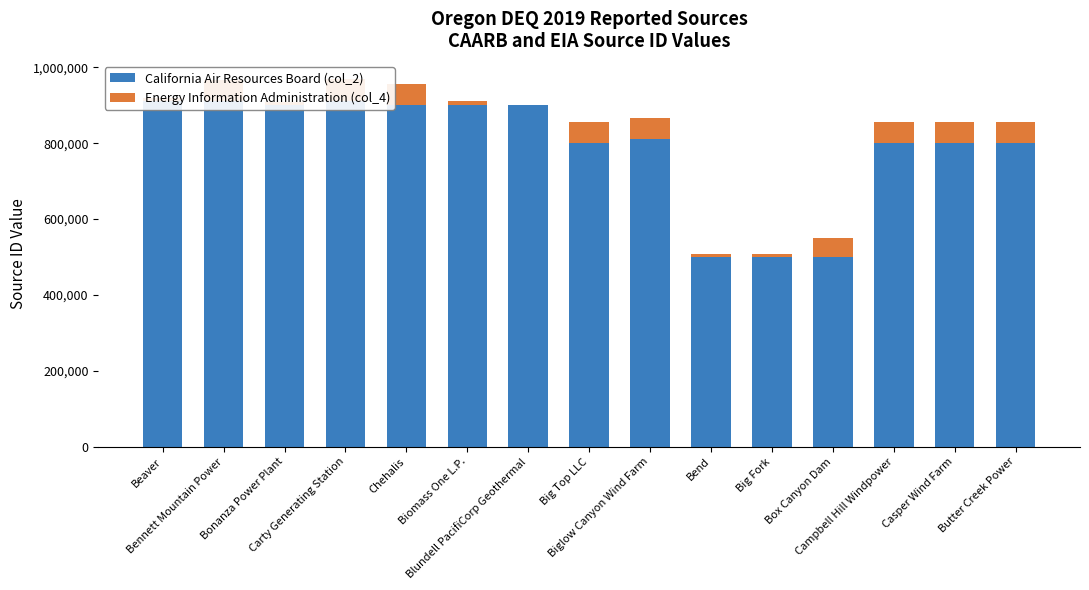

True or false: California Air Resources Board (col_2) has a value of 1311170 at Beaver.

False